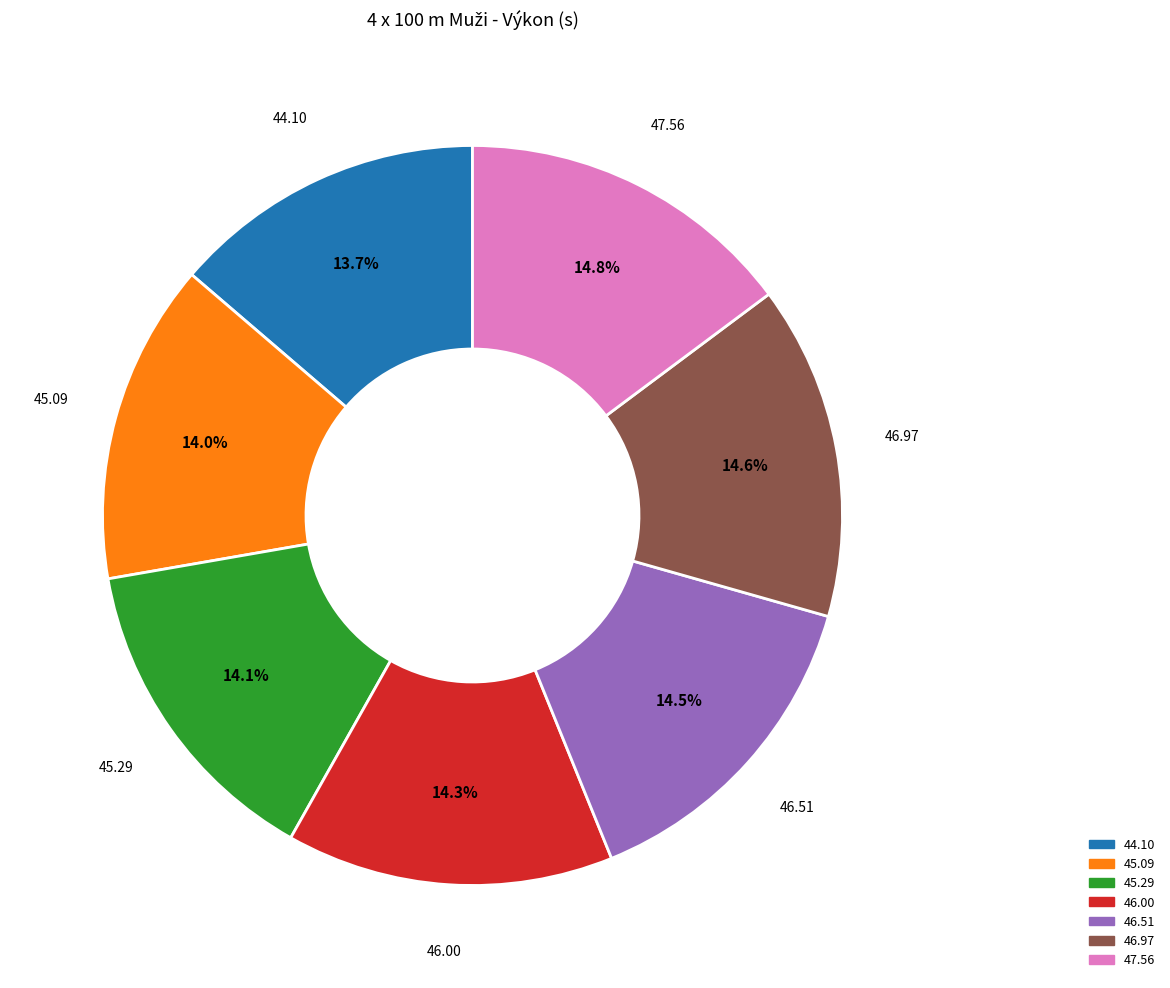

Is there any slice that represents more than half of the pie?

No